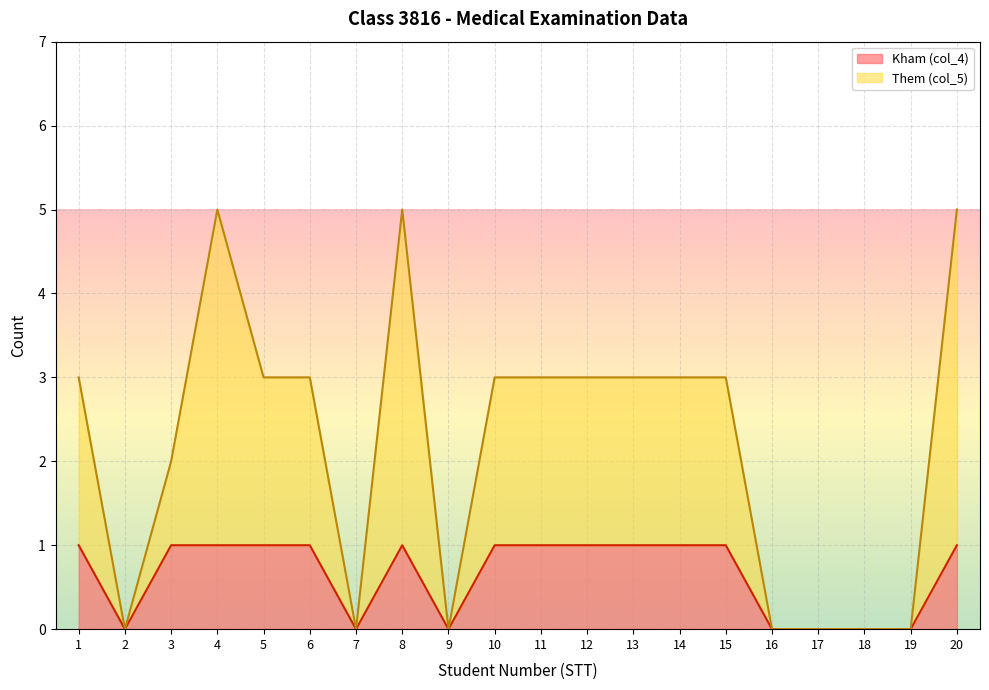

Reading left to right, extract all data points from this chart.

Kham (col_4): 1	0	1	1	1	1	0	1	0	1	1	1	1	1	1	0	0	0	0	1
Them (col_5): 3	0	2	5	3	3	0	5	0	3	3	3	3	3	3	0	0	0	0	5